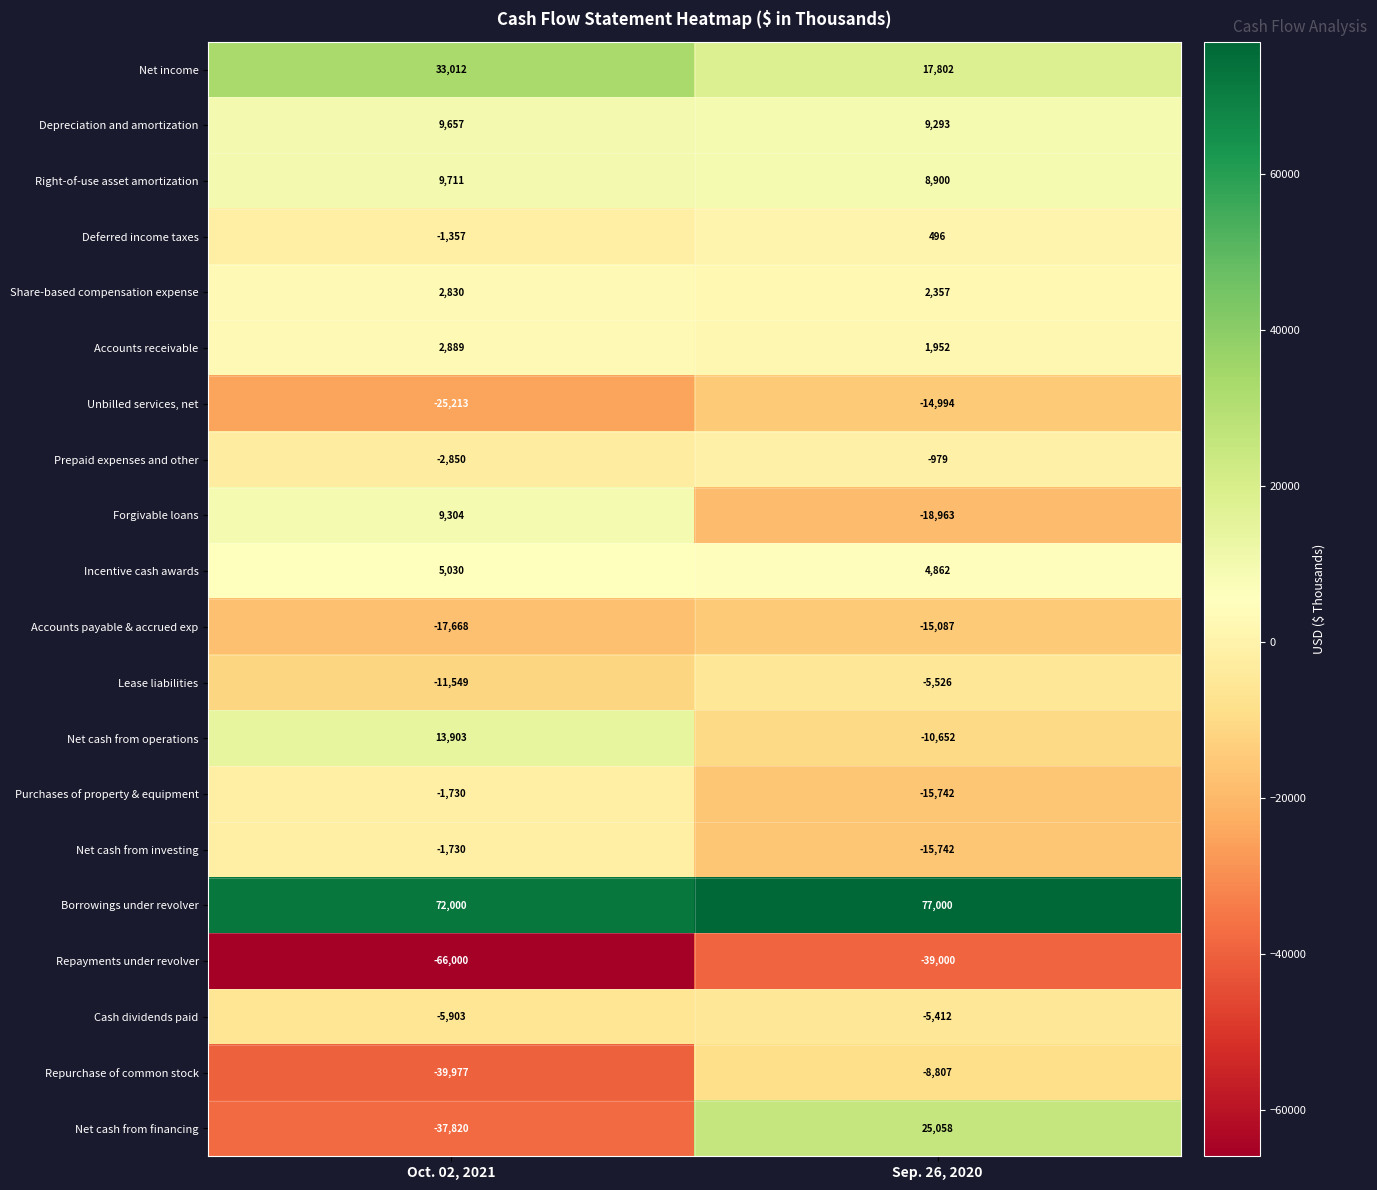

What is the sum of all Forgivable loans values?

-9659